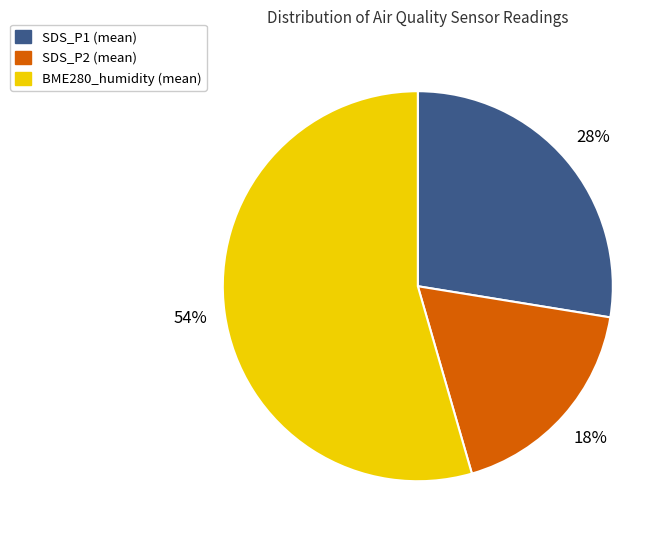

Do SDS_P1 (mean) and SDS_P2 (mean) together represent more than half of the pie?

No